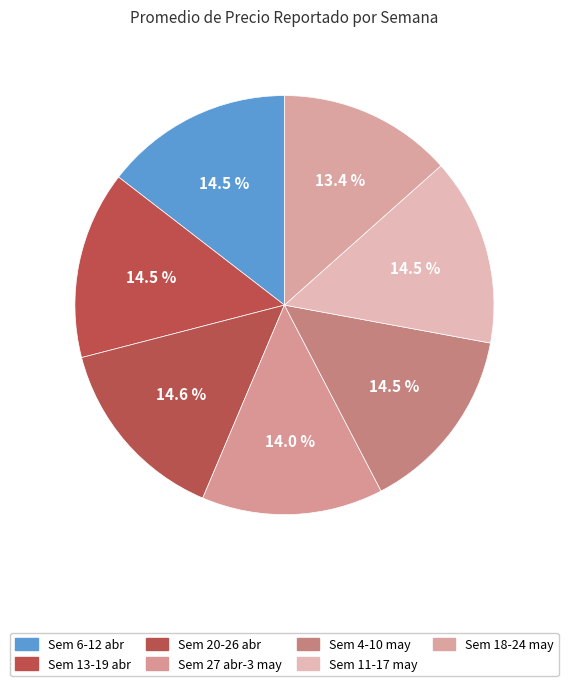

To the nearest percent, what is the average slice percentage?

14%